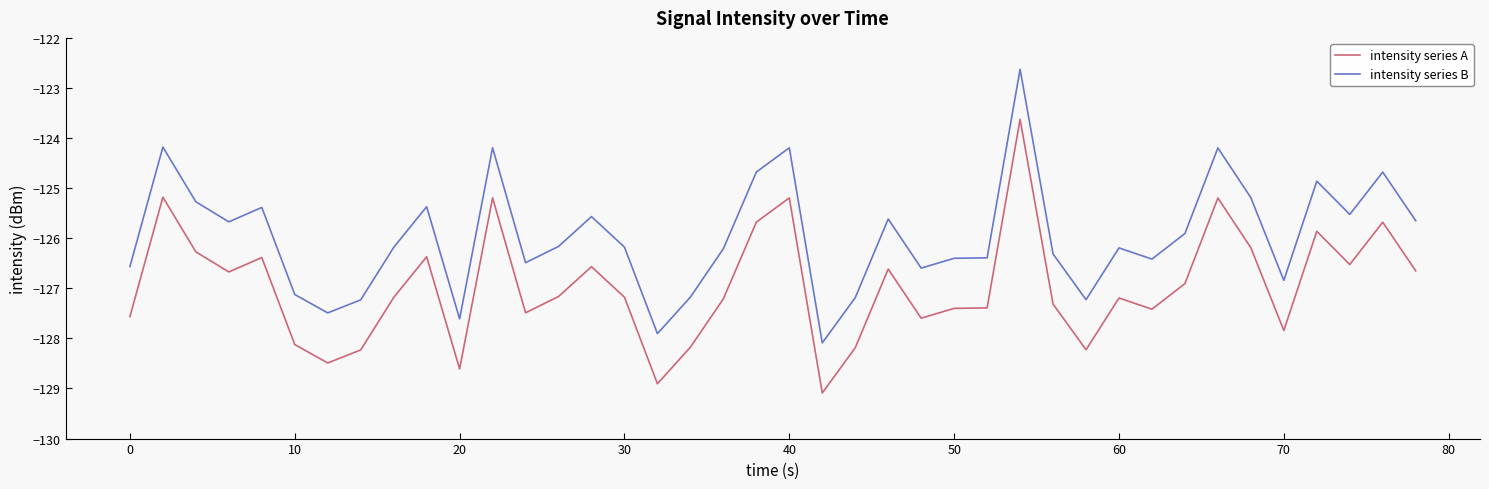

True or false: intensity series B and intensity series A cross at least once.

False